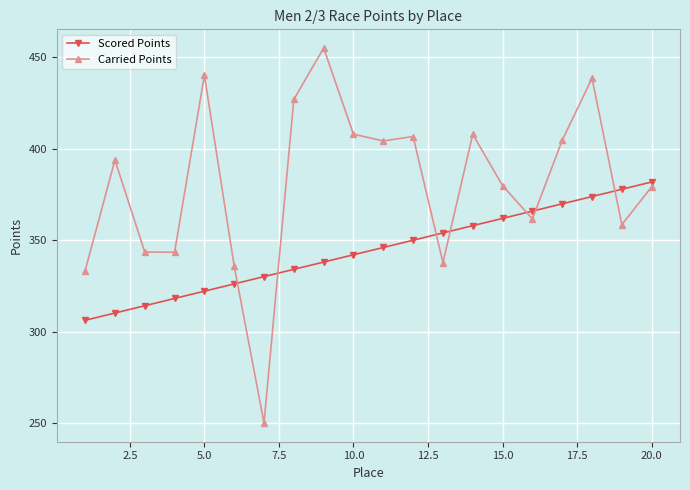

How many data points in Carried Points are less than 393?

10